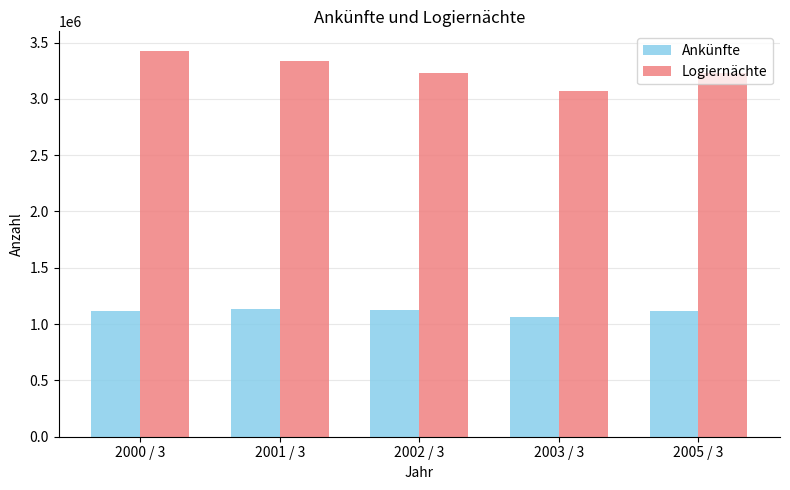

How many bars are there in total?

10